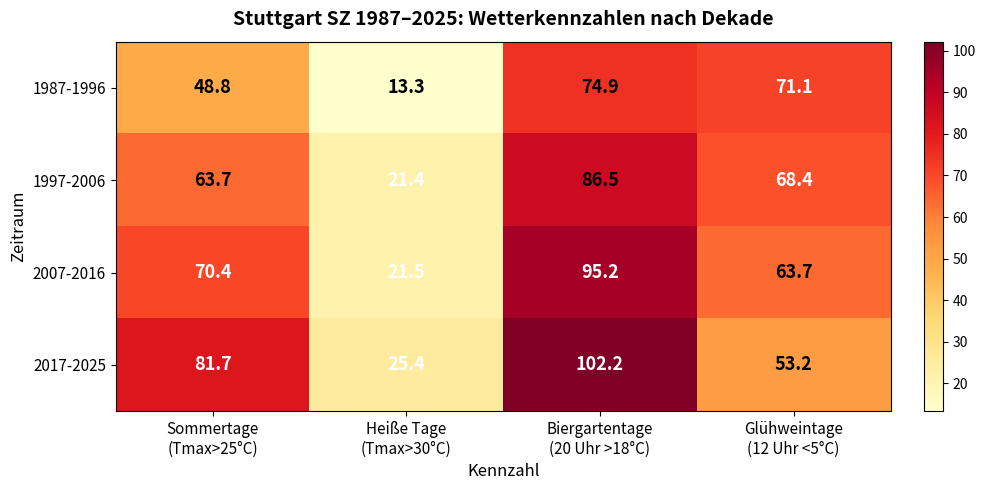

What is the total value across all series at Biergartentage
(20 Uhr >18°C)?

358.8